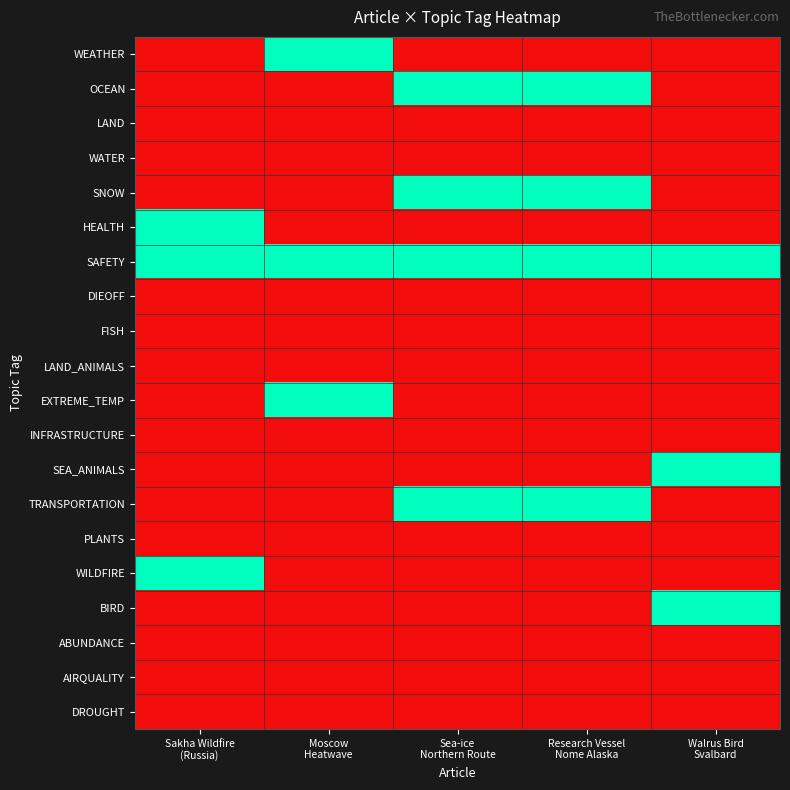

How many series are shown in this chart?

20